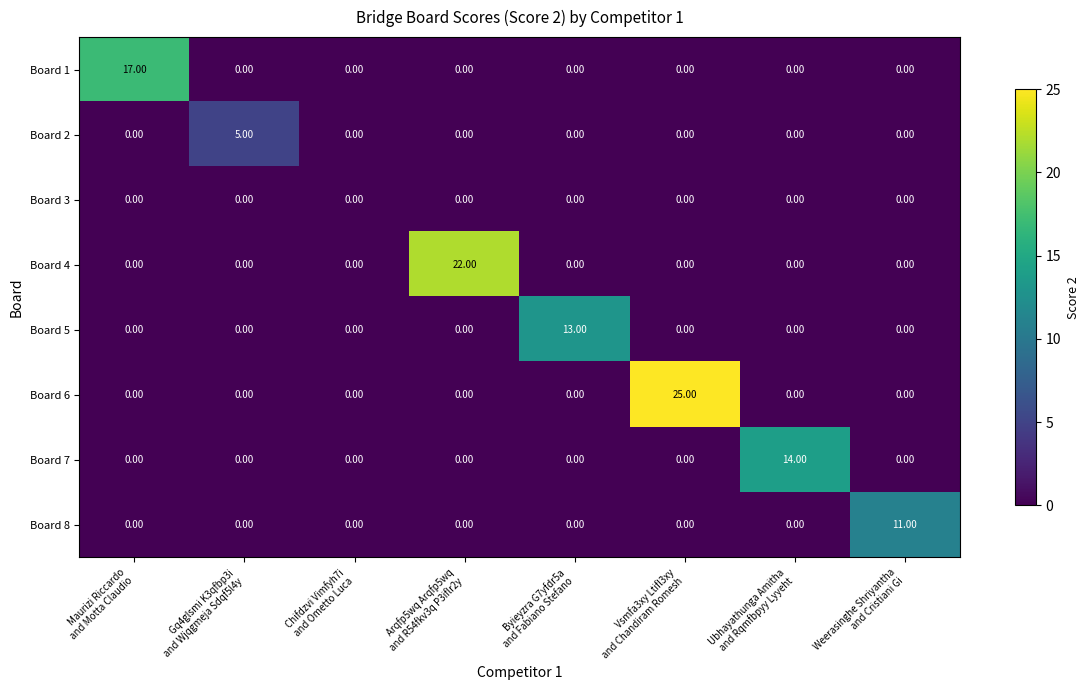

Rank the series by their maximum value, from lowest to highest.

Board 3, Board 2, Board 8, Board 5, Board 7, Board 1, Board 4, Board 6